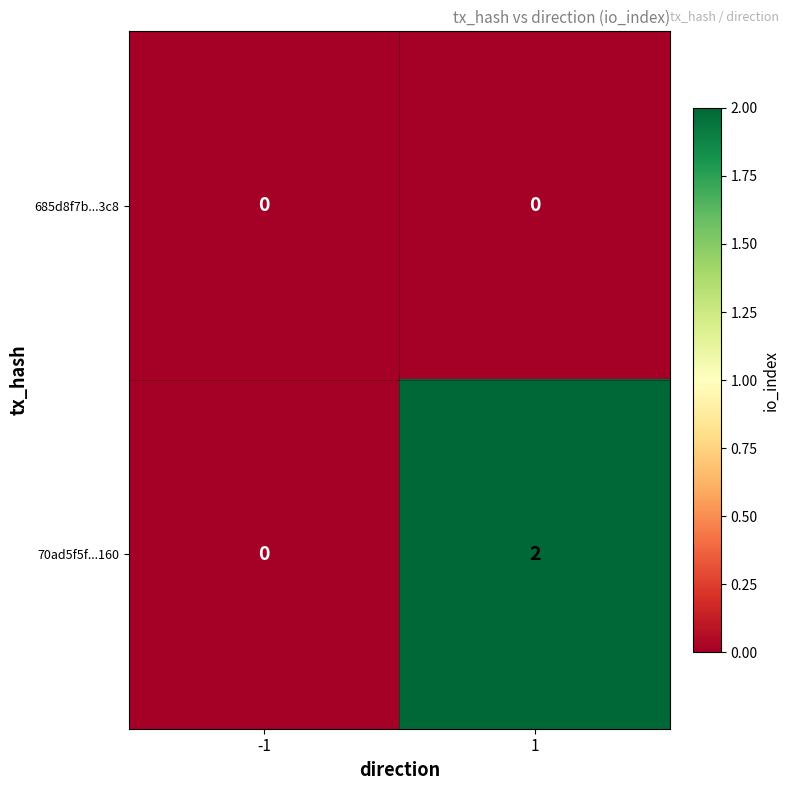

Rank the series by their maximum value, from highest to lowest.

70ad5f5f...160, 685d8f7b...3c8